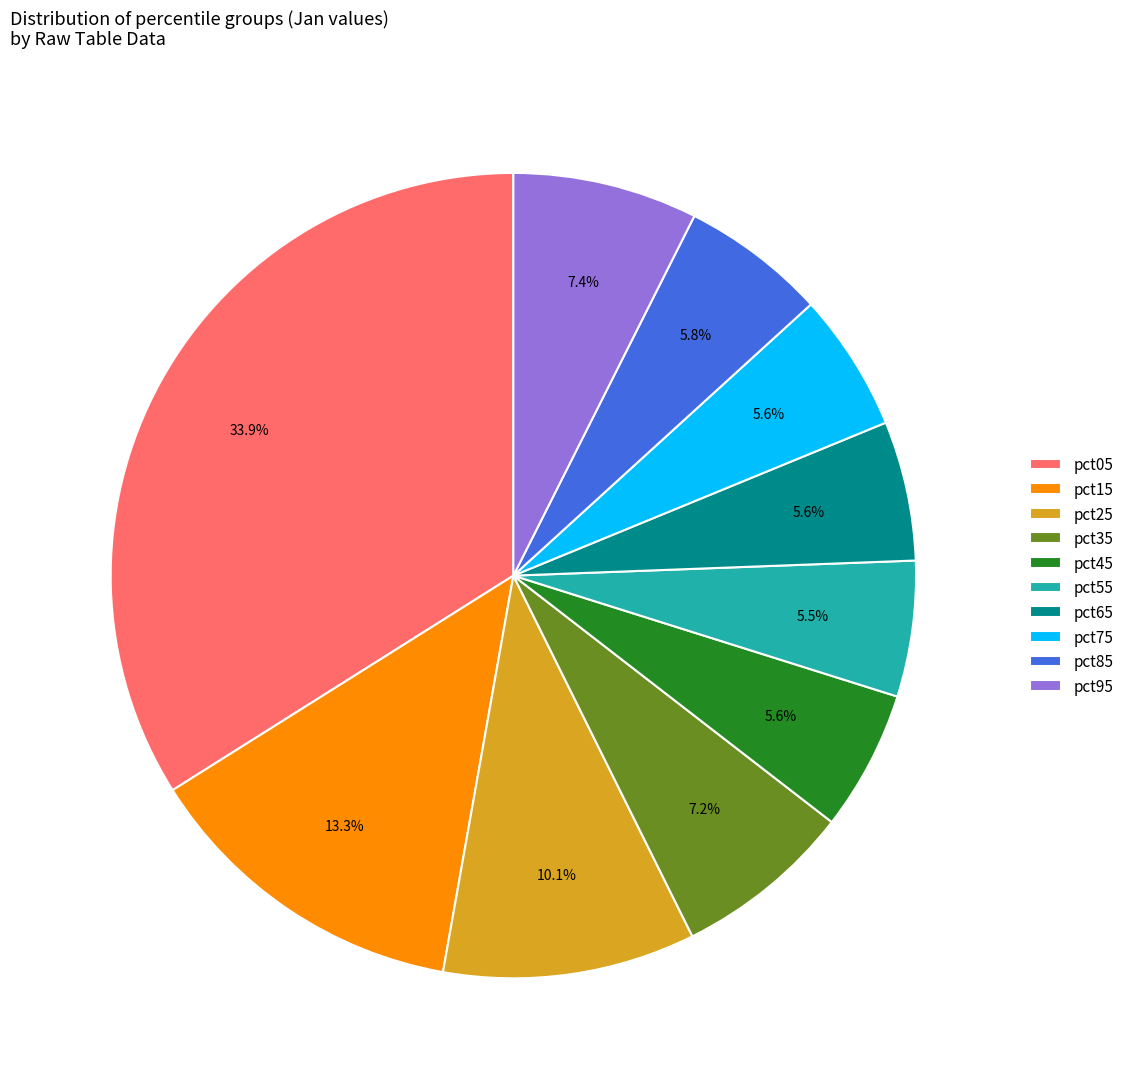

To the nearest percent, what portion does pct15 represent?

13%